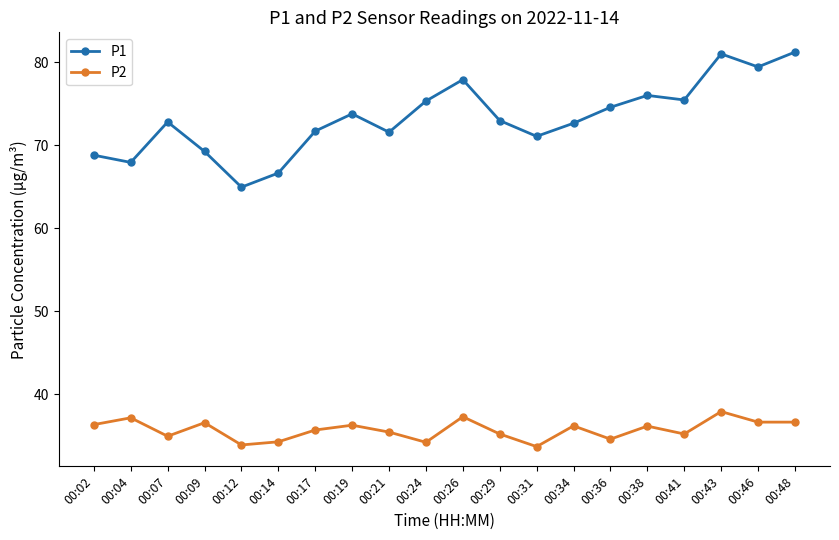

What is the average value of the P2 series?

35.7